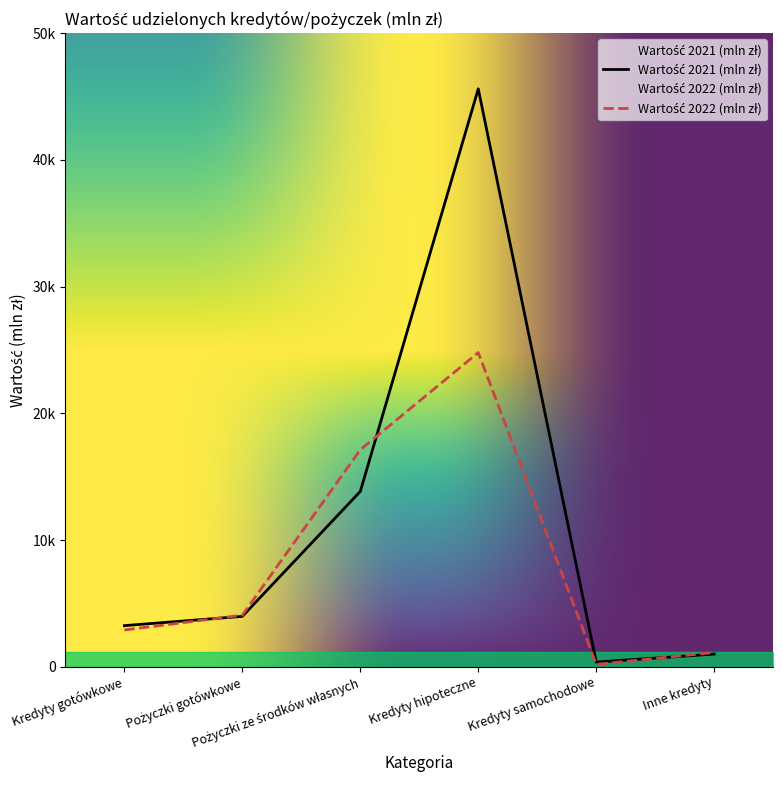

Reading left to right, transcribe all the data shown in this chart.

Wartość 2021 (mln zł): Kredyty gotówkowe=3241	Pożyczki gotówkowe=3974	Pożyczki ze środków własnych=13834	Kredyty hipoteczne=45605	Kredyty samochodowe=365	Inne kredyty=997
Wartość 2022 (mln zł): Kredyty gotówkowe=2898	Pożyczki gotówkowe=4066	Pożyczki ze środków własnych=17121	Kredyty hipoteczne=24793	Kredyty samochodowe=185	Inne kredyty=1124